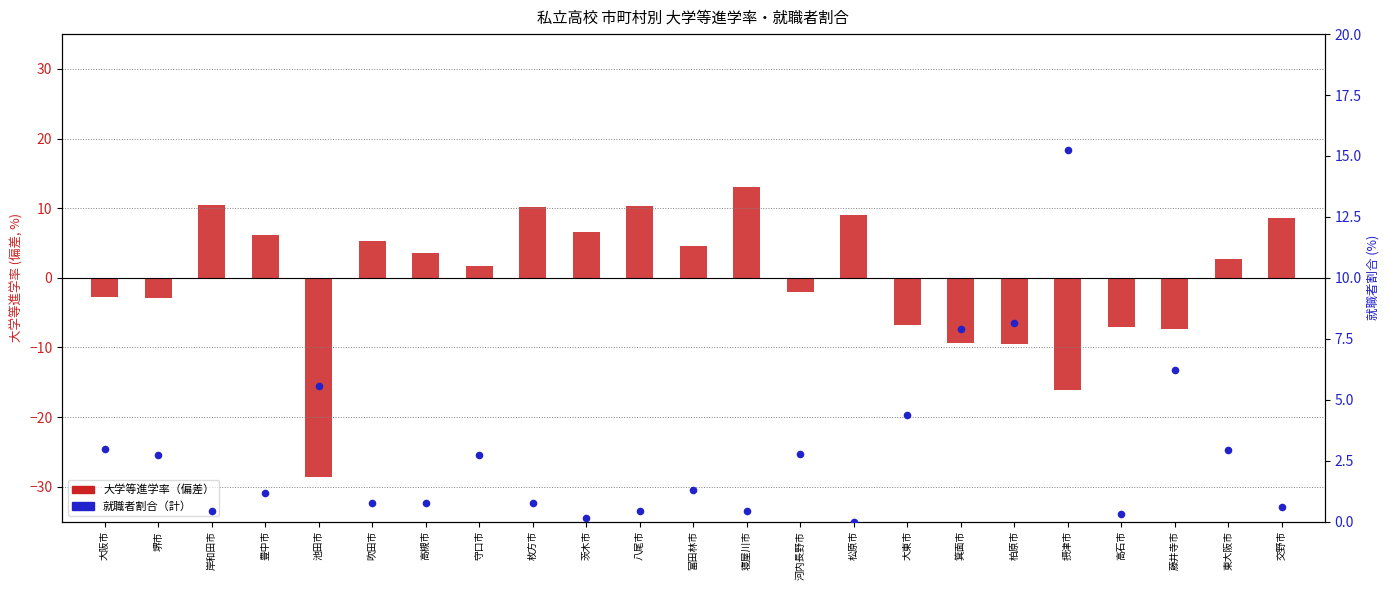

Which series reaches the maximum Y coordinate?

就職者割合（計）